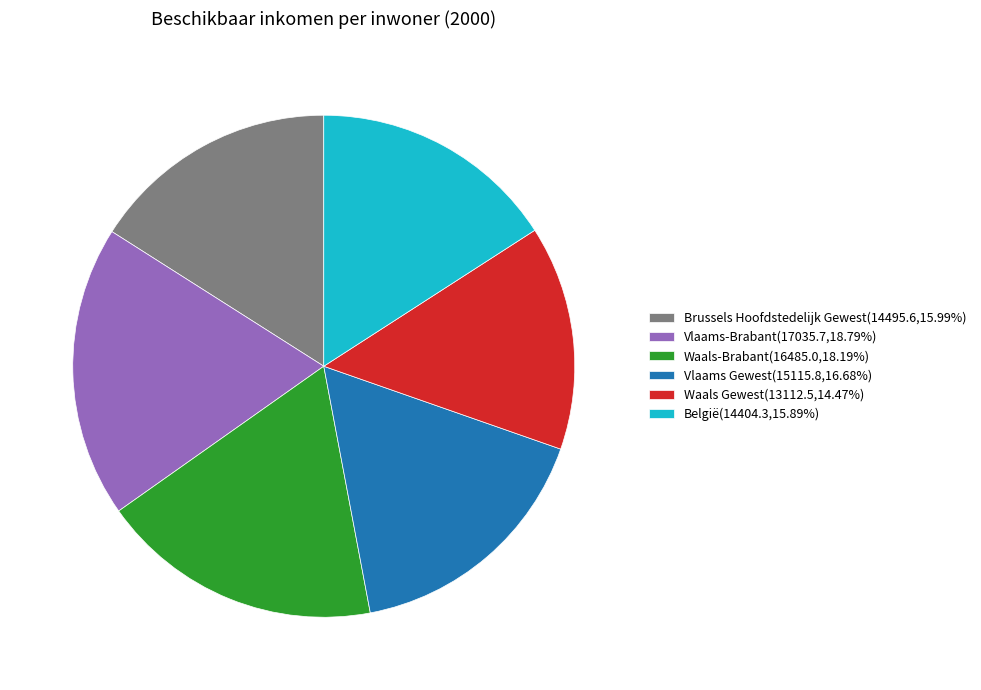

Is the sum of Waals Gewest(13112.5,14.47%) and België(14404.3,15.89%) greater than half?

No